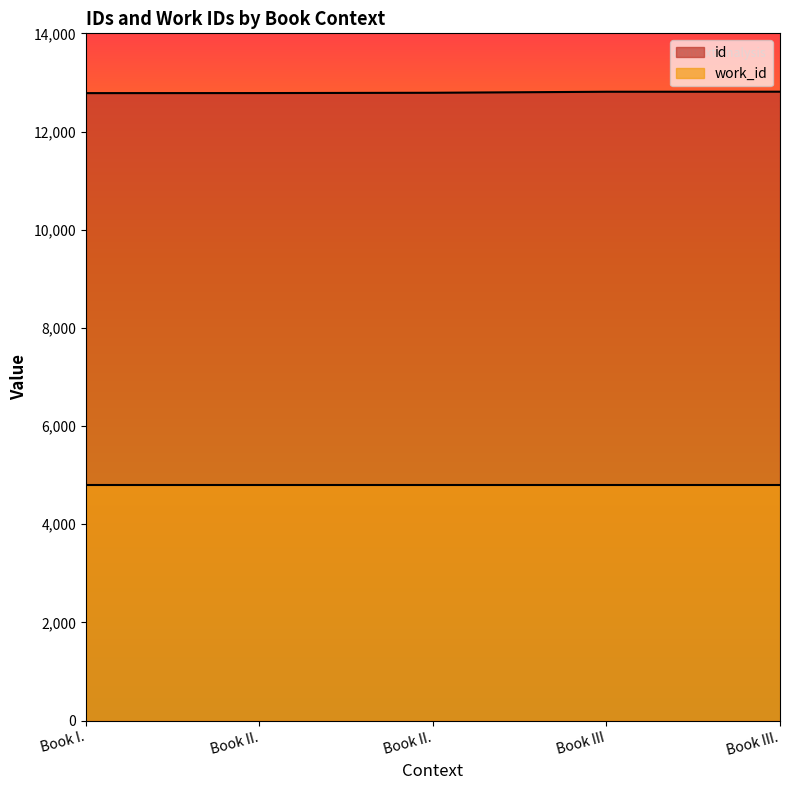

Rank the categories by value from highest to lowest.

Book III., Book III, Book II., Book II., Book I.